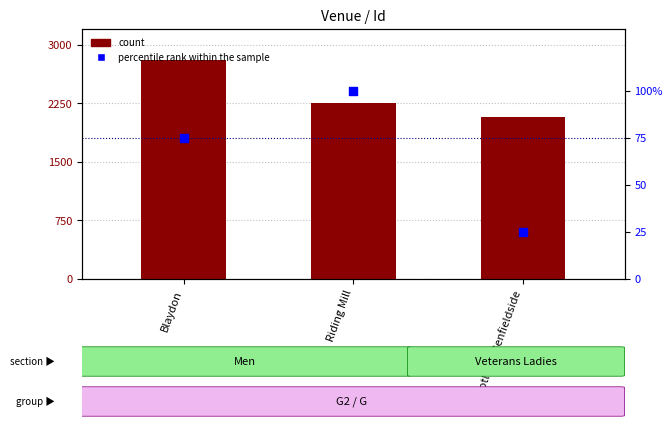

What is the total value across all series at Blaydon?

2882.5